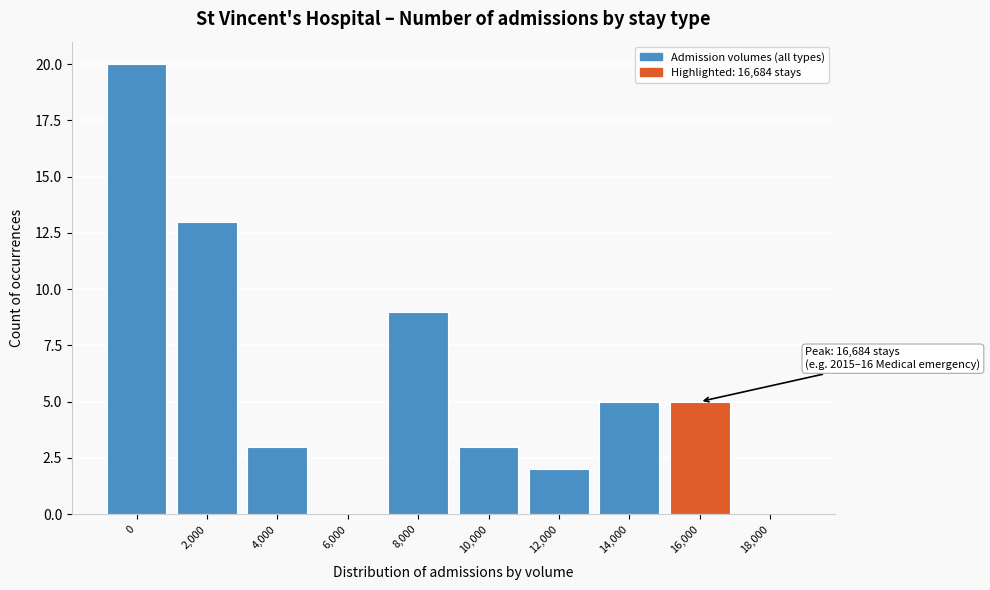

Reading left to right, list all the values displayed in this chart.

0=20	2,000=13	4,000=3	6,000=0	8,000=9	10,000=3	12,000=2	14,000=5	16,000=5	18,000=0